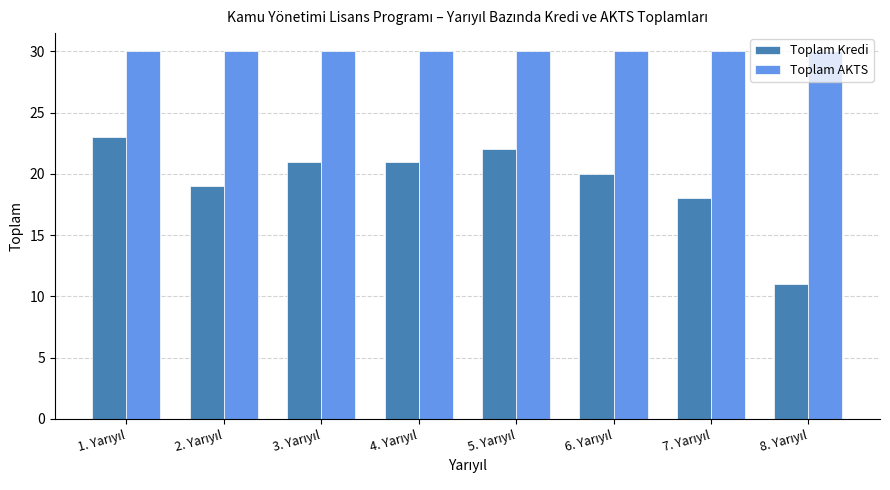

List the series in order of their peak value, lowest first.

Toplam Kredi, Toplam AKTS